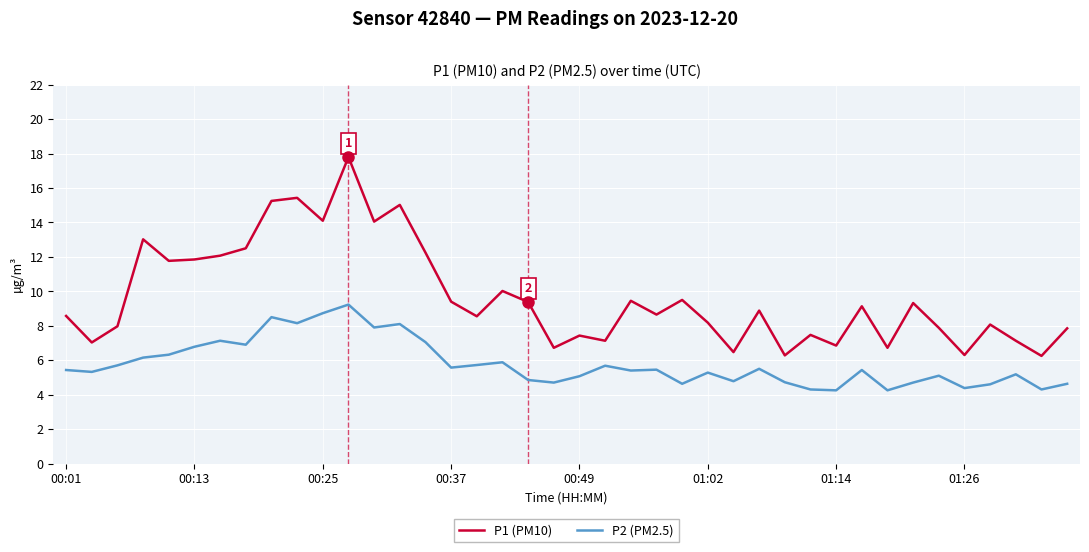

What is the difference between the maximum and minimum values in the P2 (PM2.5) series?

5.0